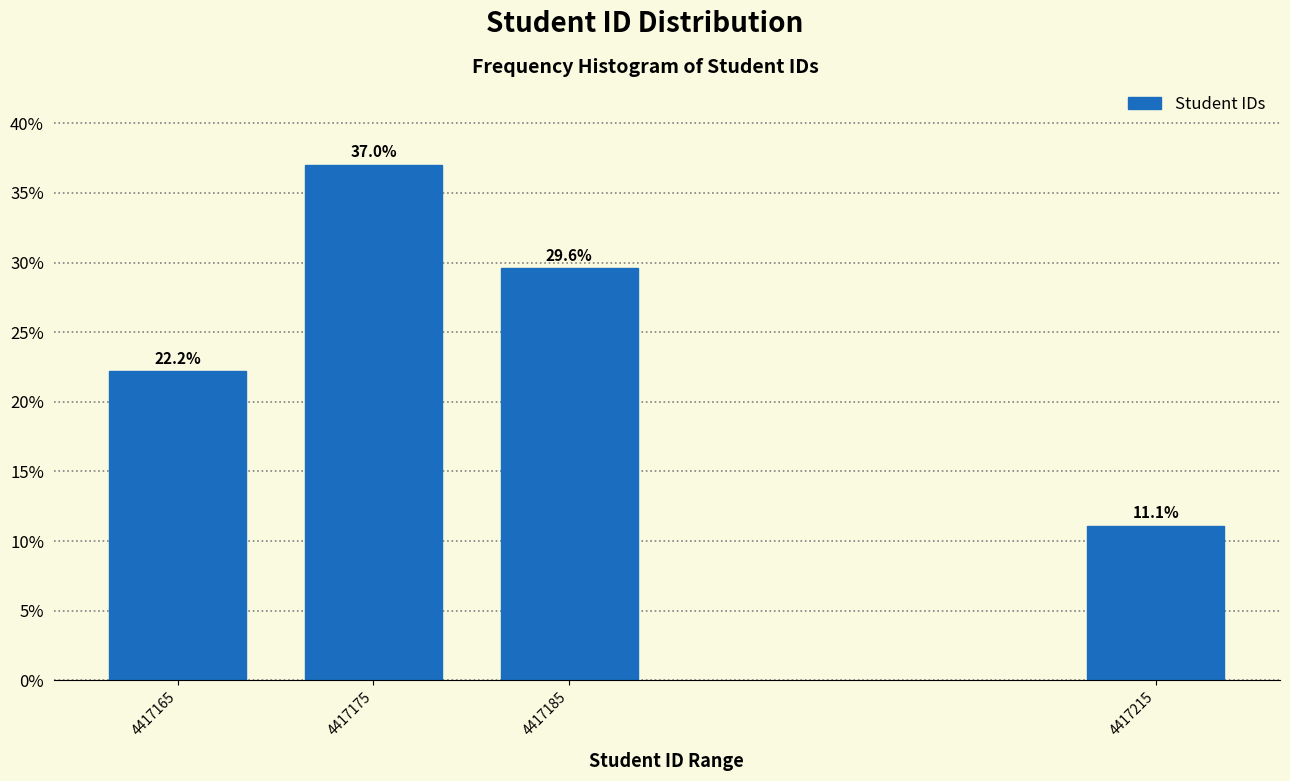

Reading right to left, transcribe all the data shown in this chart.

4417215=11.1	4417185=29.6	4417175=37.0	4417165=22.2